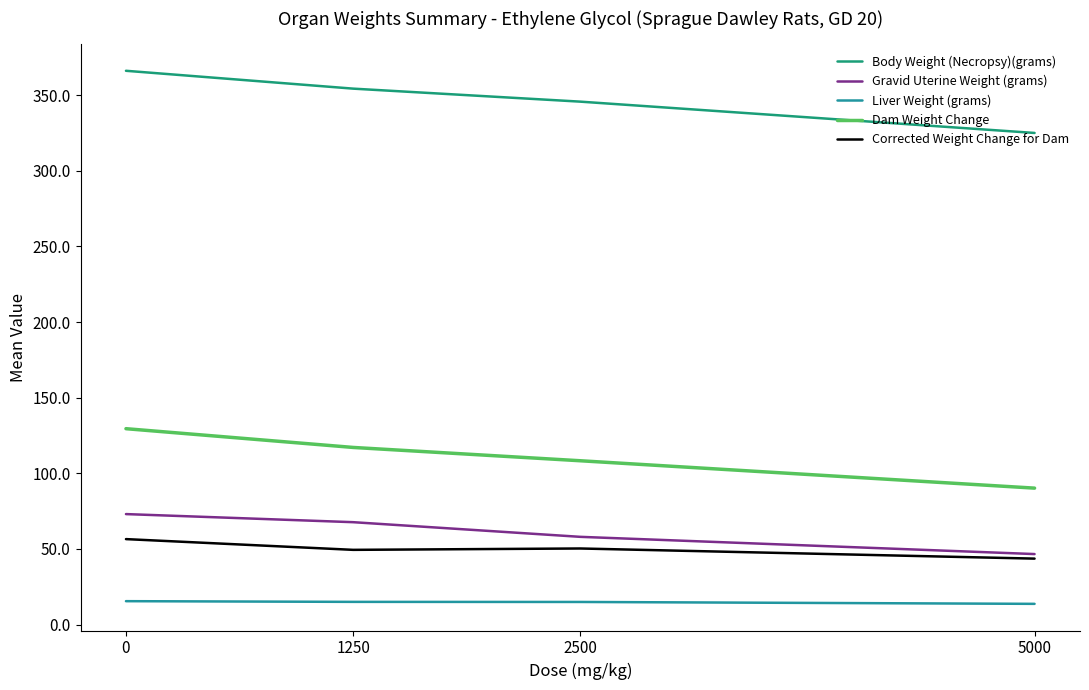

Which series has the largest range (max minus min)?

Body Weight (Necropsy)(grams)